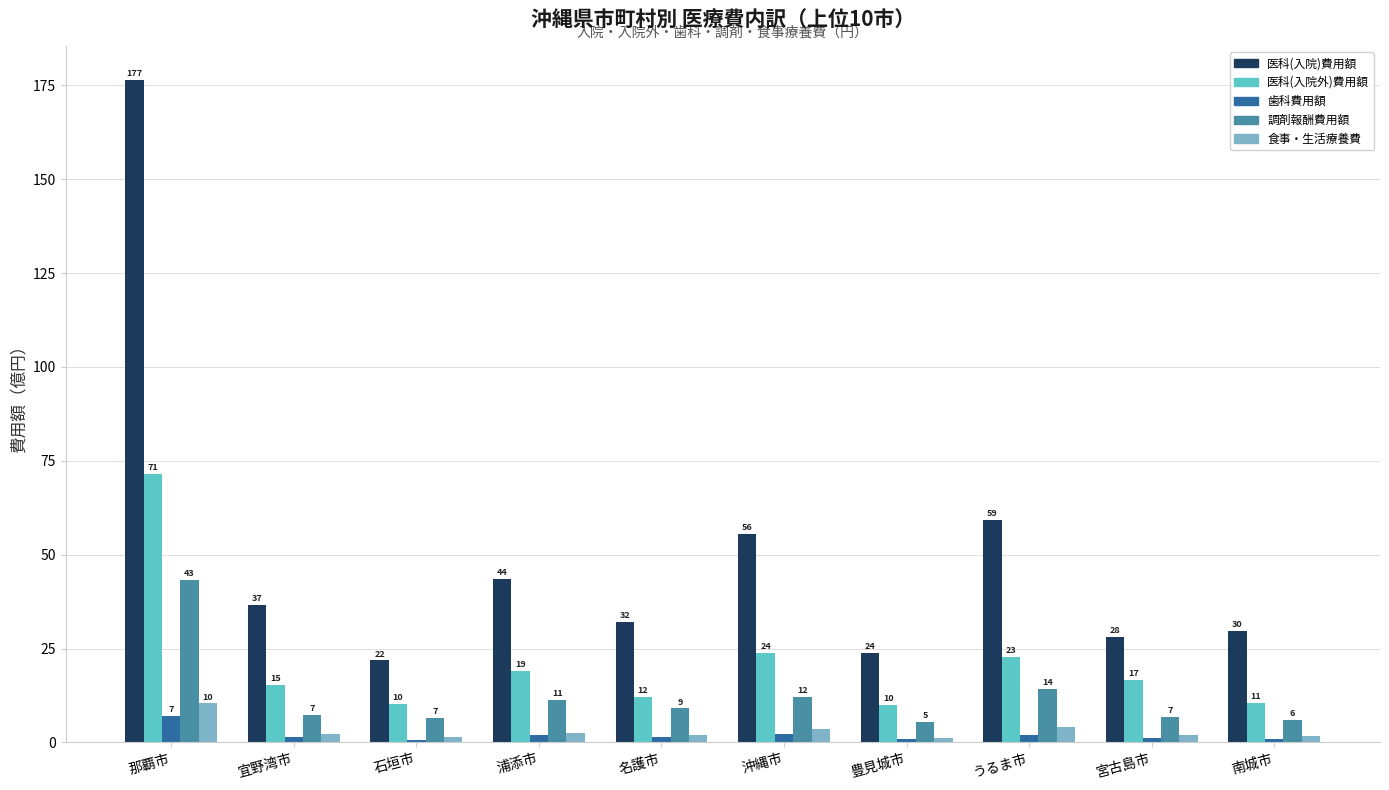

What is the difference between the highest and lowest values at 南城市?

28.9